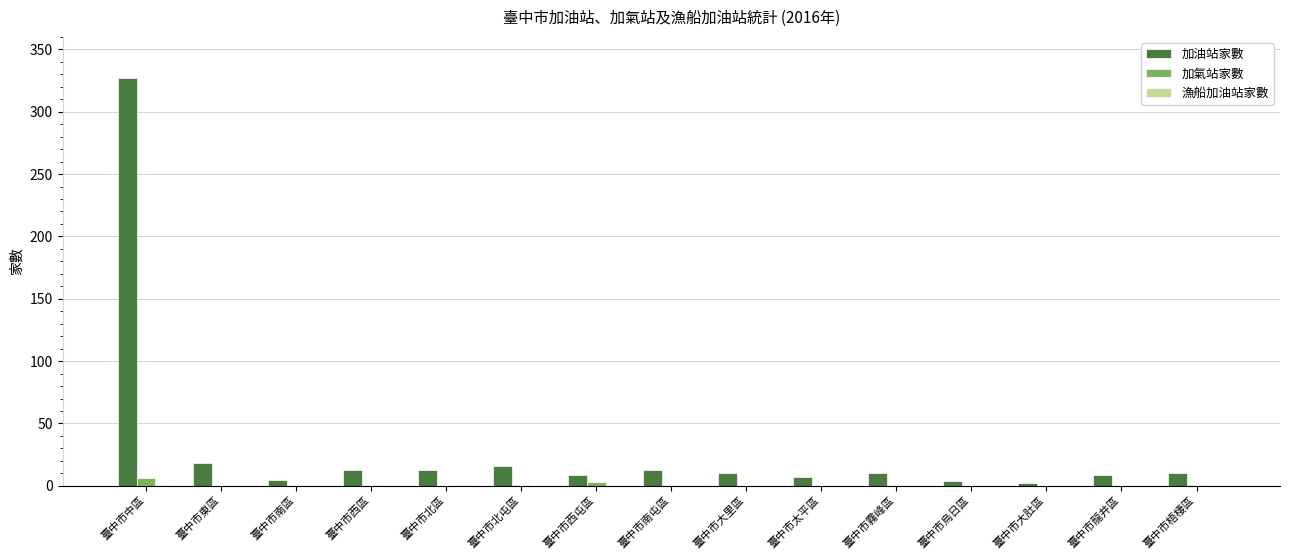

Is the value of 加油站家數 at 臺中市梧棲區 greater than the value of 加氣站家數 at 臺中市北屯區?

Yes